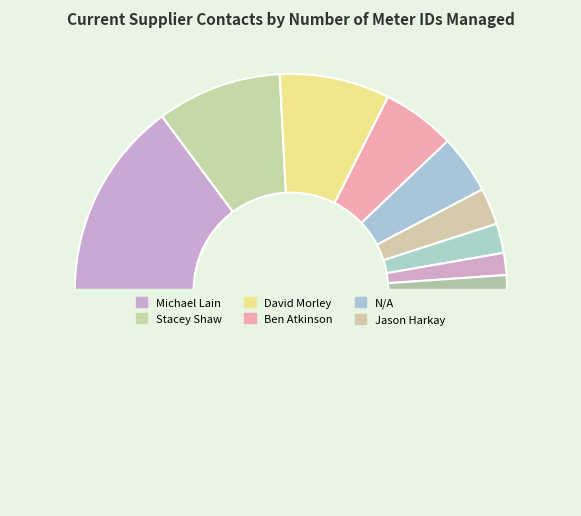

Count the number of slices in the pie.

10